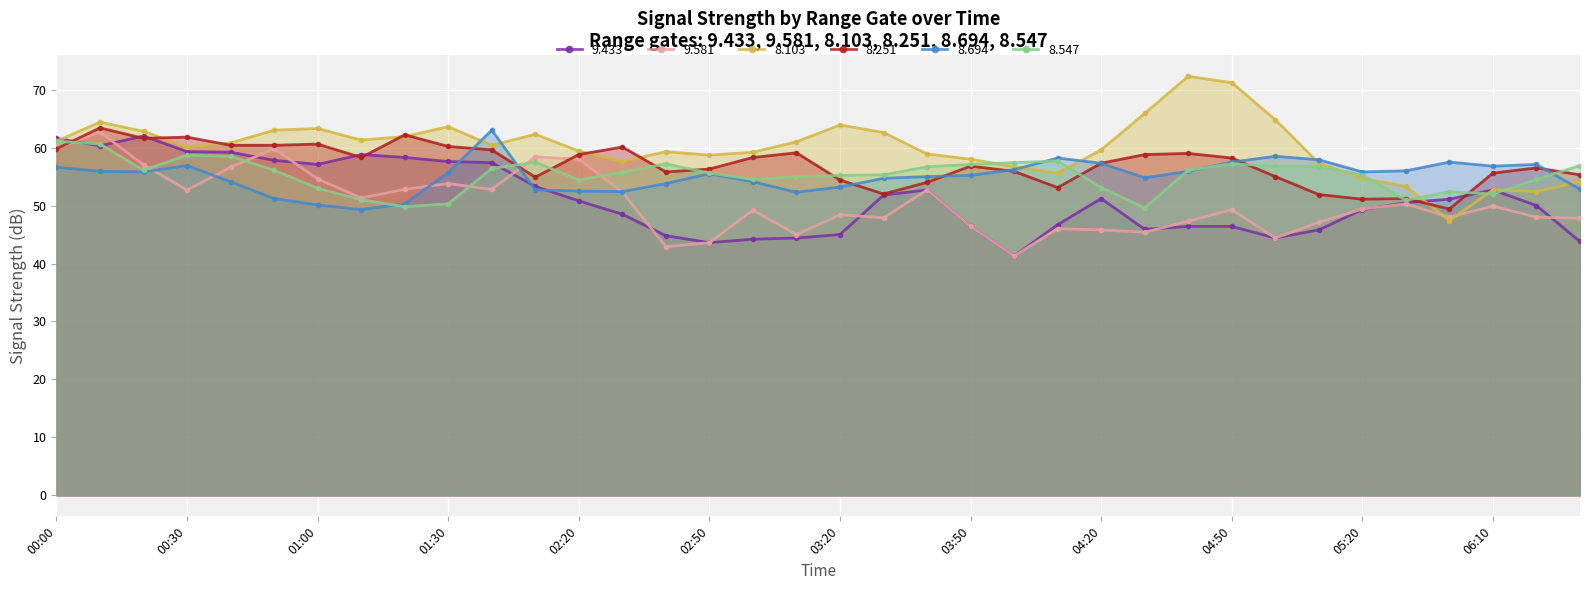

True or false: 8.103 has a value of 59.4 at 02:20.

True